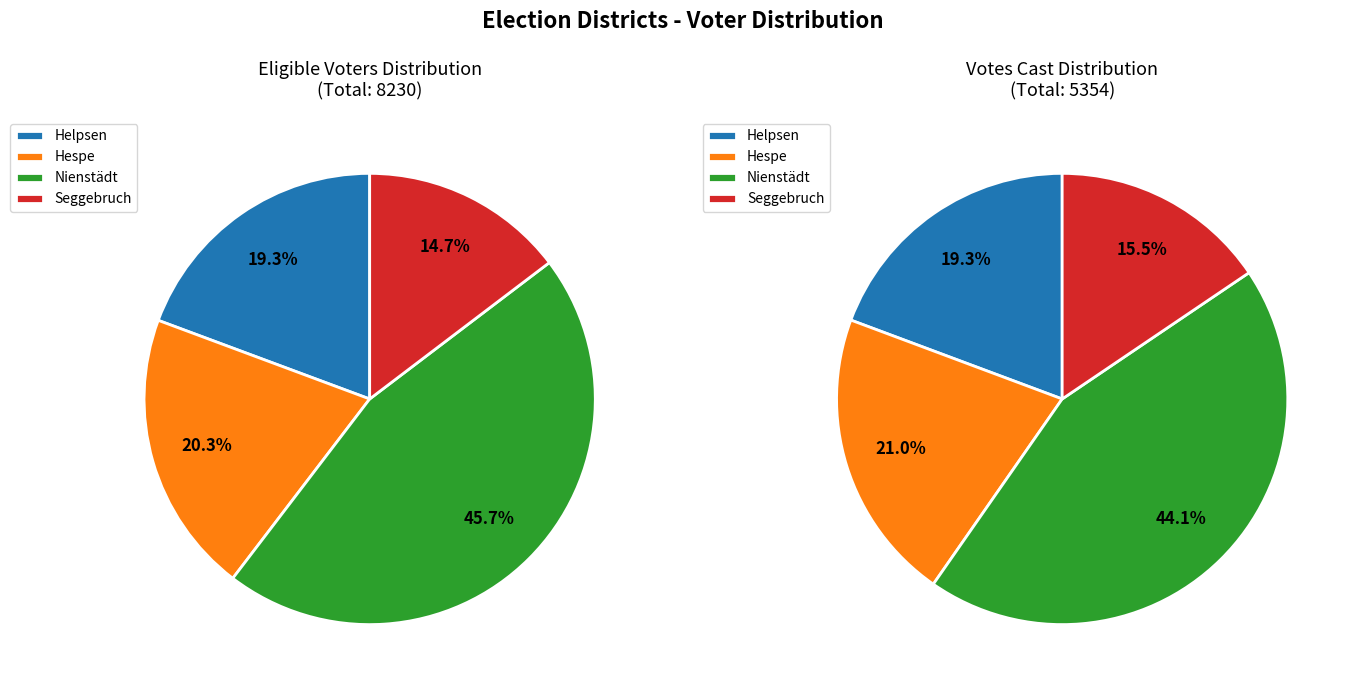

To the nearest percent, what is the combined percentage of Seggebruch and Helpsen?

34%